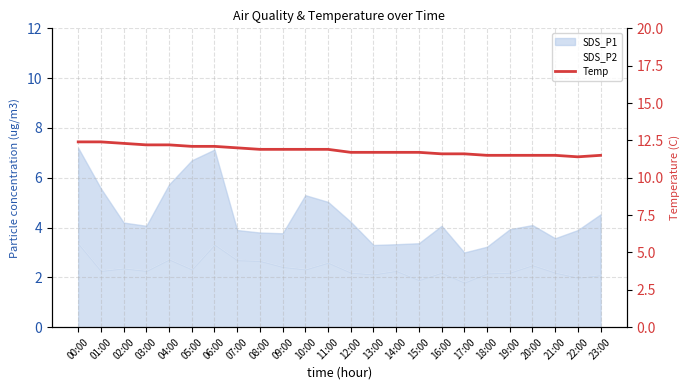

True or false: the data shows 12.2 at 03:00.

True